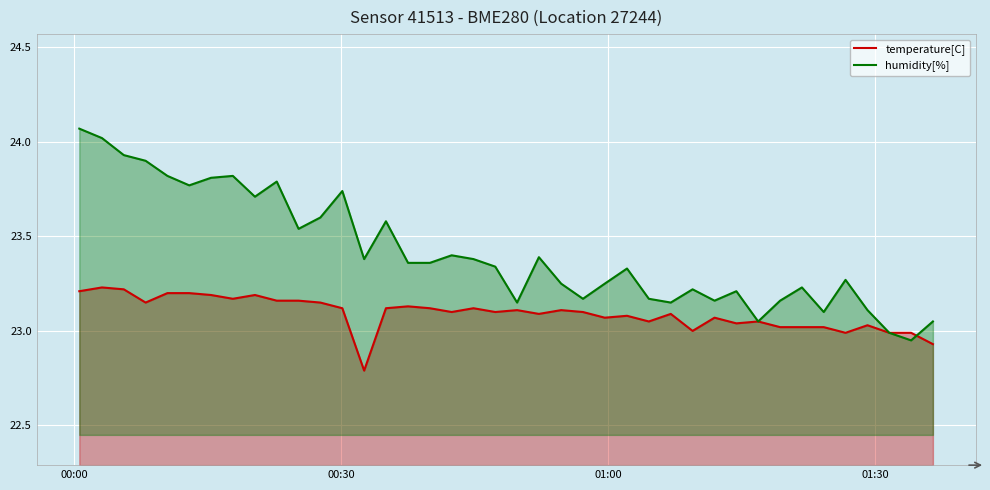

How many interior local peaks does the temperature[C] series have?

11